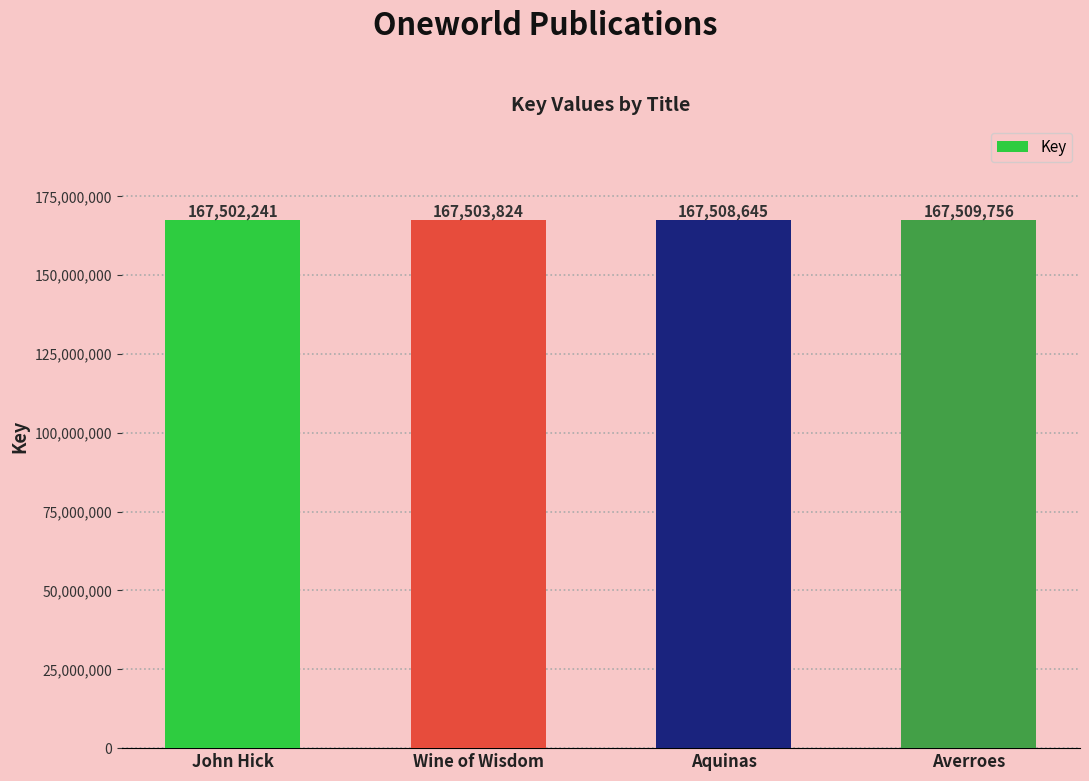

Reading left to right, extract all data points from this chart.

167502241	167503824	167508645	167509756